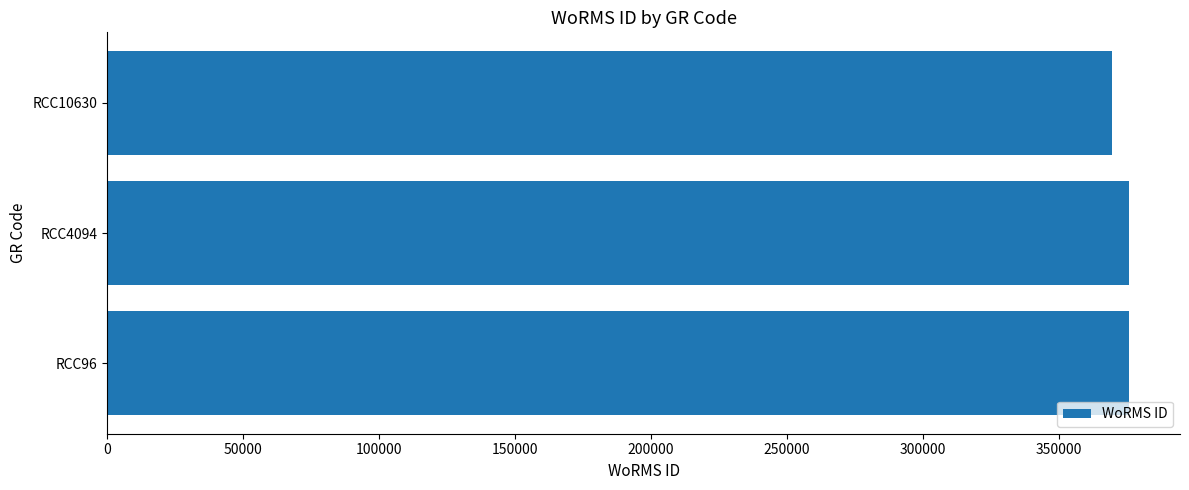

The value at RCC4094 is 375699. True or false?

True